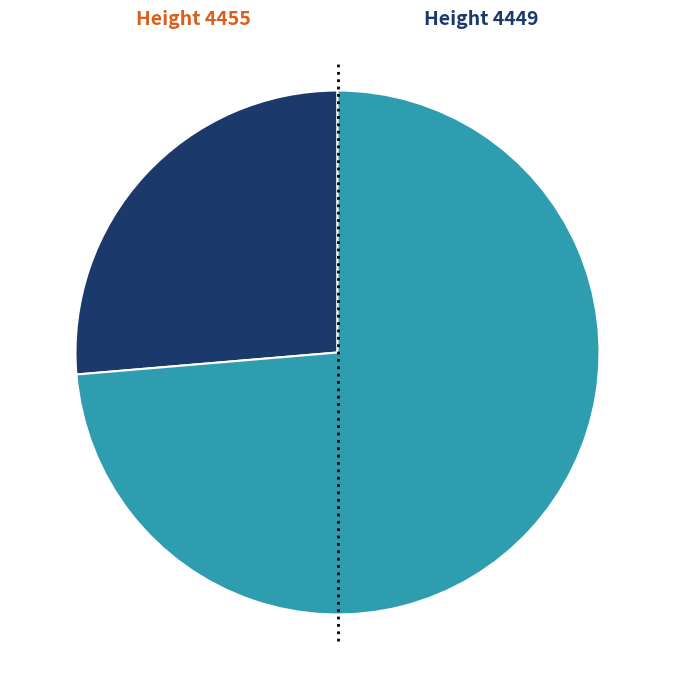

How many slices are in this pie chart?

2